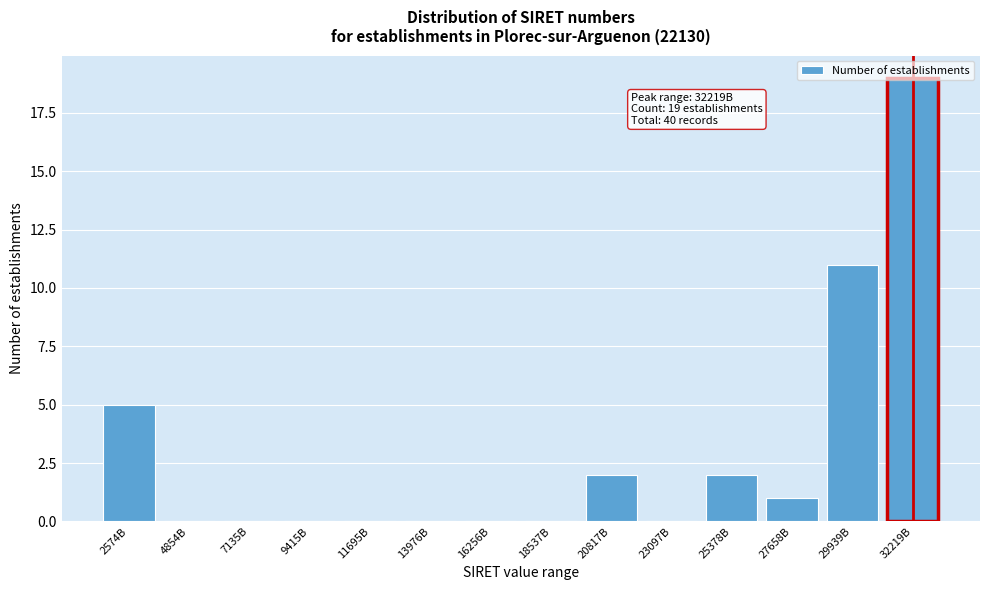

What is the maximum value shown in the chart?

19